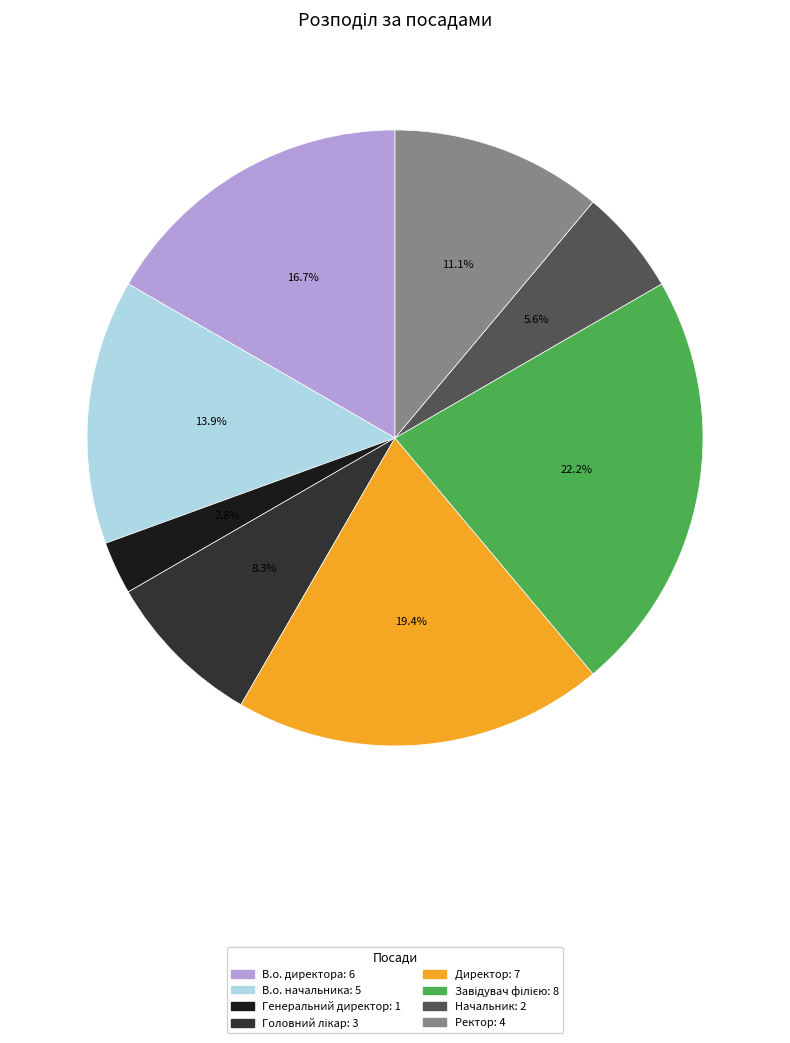

To the nearest percent, what is the difference between the largest and smallest slice percentages?

19%